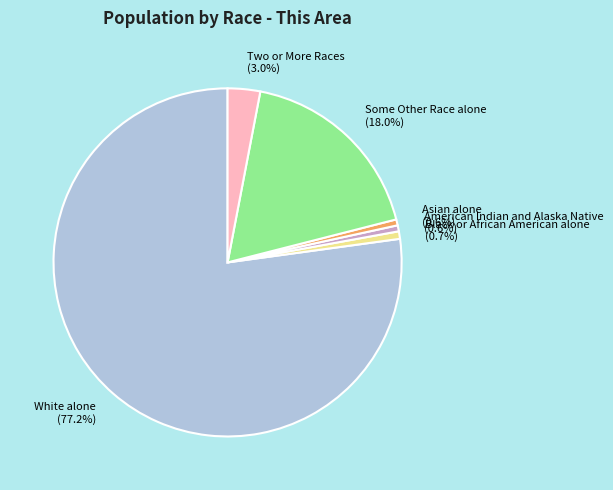

Count the number of slices in the pie.

6